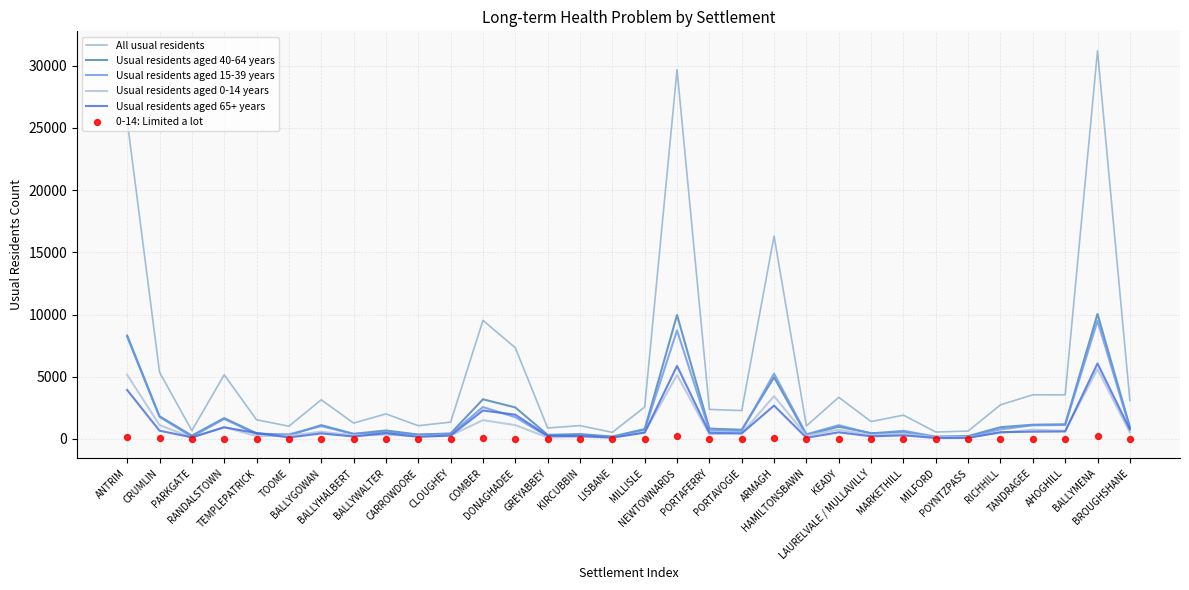

What is the total value across all series at MILLISLE?

5139